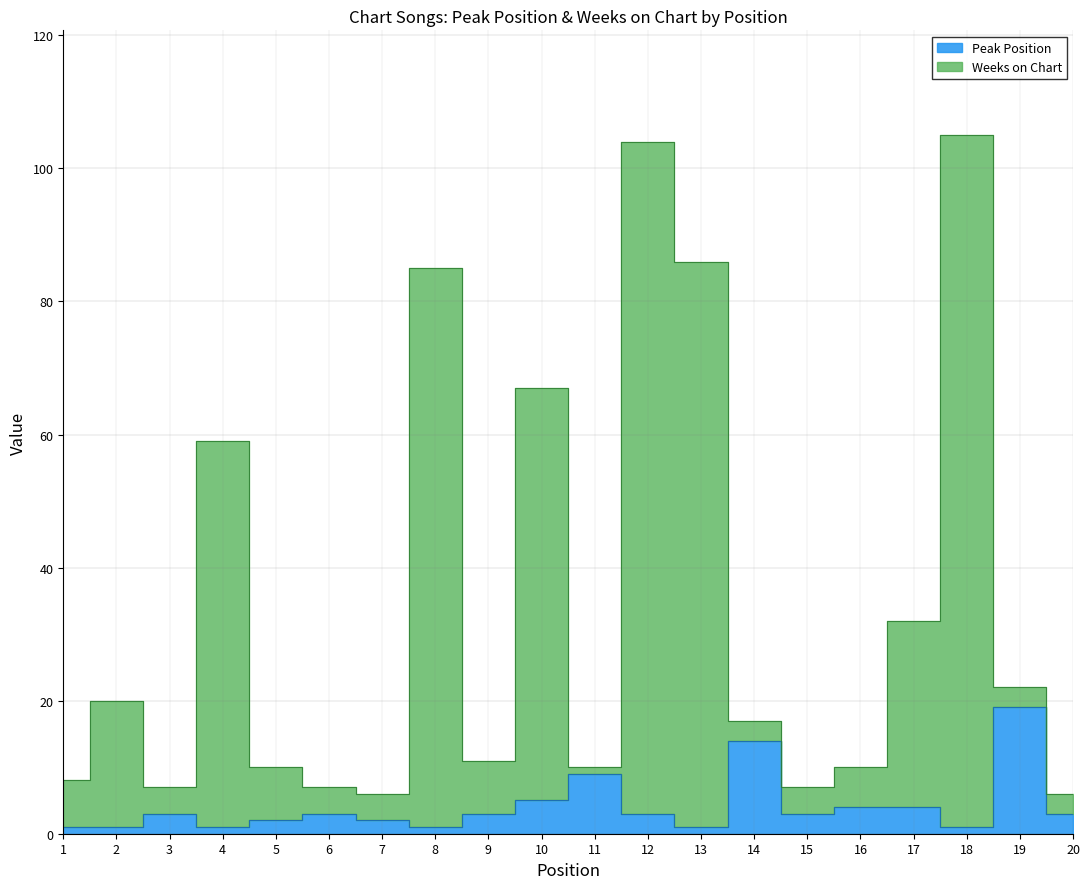

Reading left to right, what are all the values shown in this chart?

Peak Position: 1	1	3	1	2	3	2	1	3	5	9	3	1	14	3	4	4	1	19	3
Weeks on Chart: 8	20	7	59	10	7	6	85	11	67	10	104	86	17	7	10	32	105	22	6